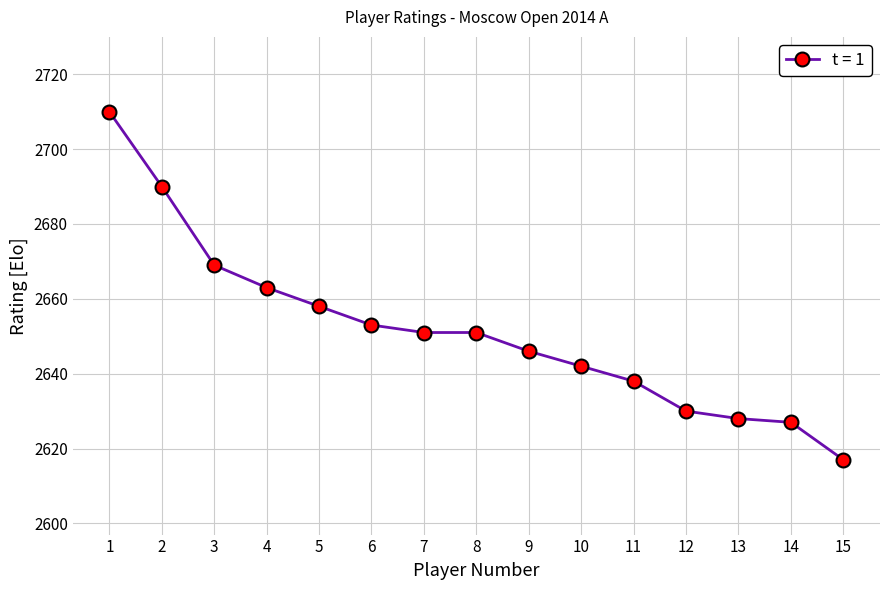

What is the approximate value at 1, to the nearest 5?

2710